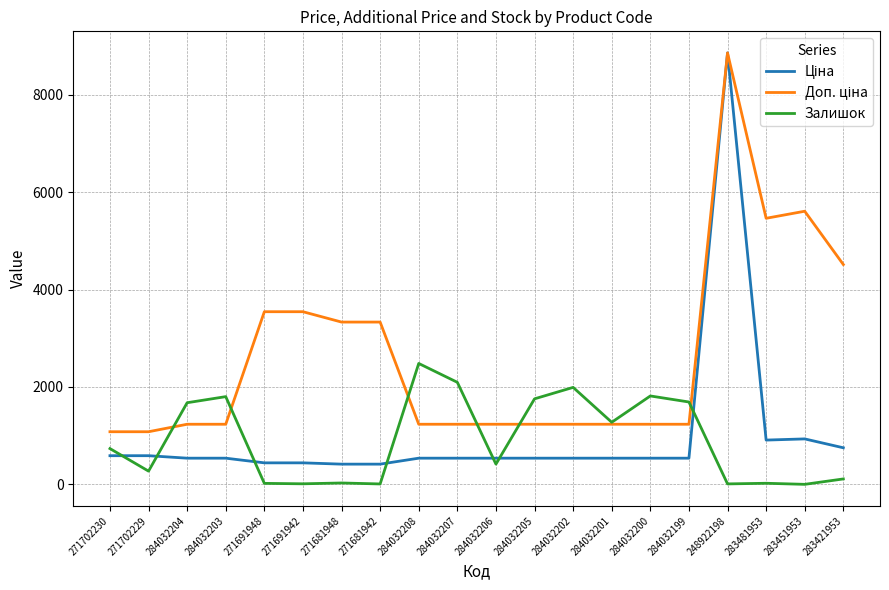

Does the chart have visible grid lines?

Yes